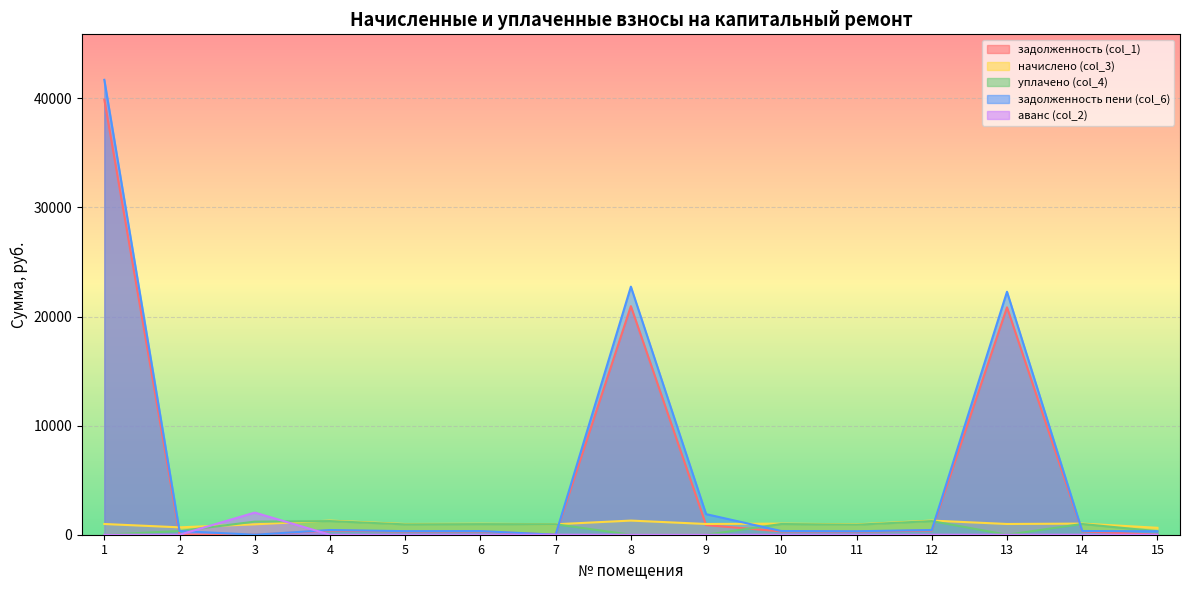

How many lines are shown in the chart?

5